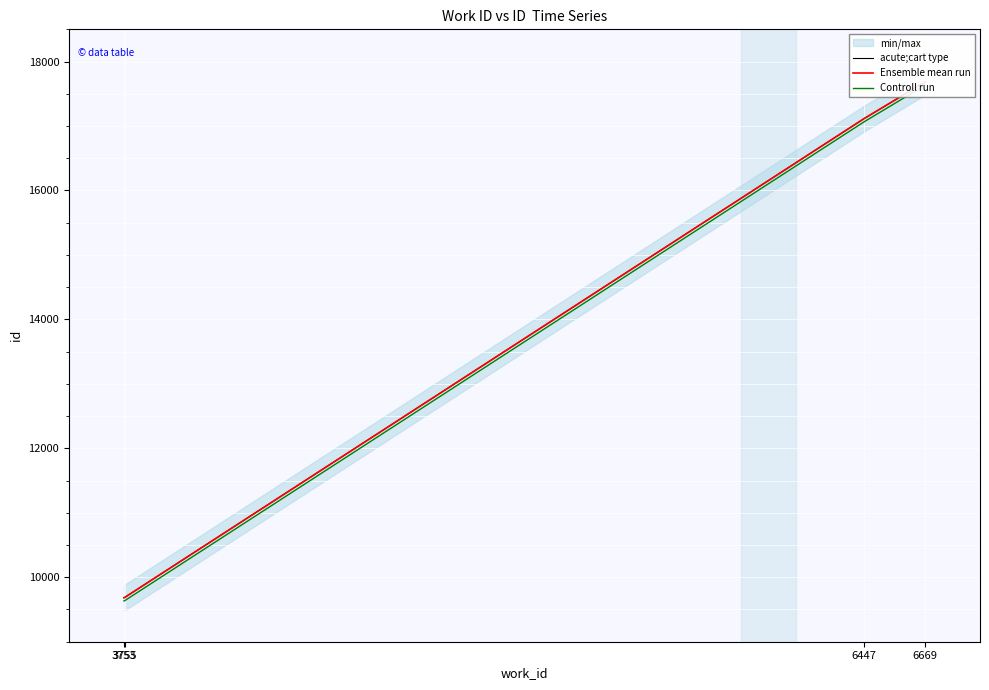

Between 6669 and 3753, which is larger?

6669